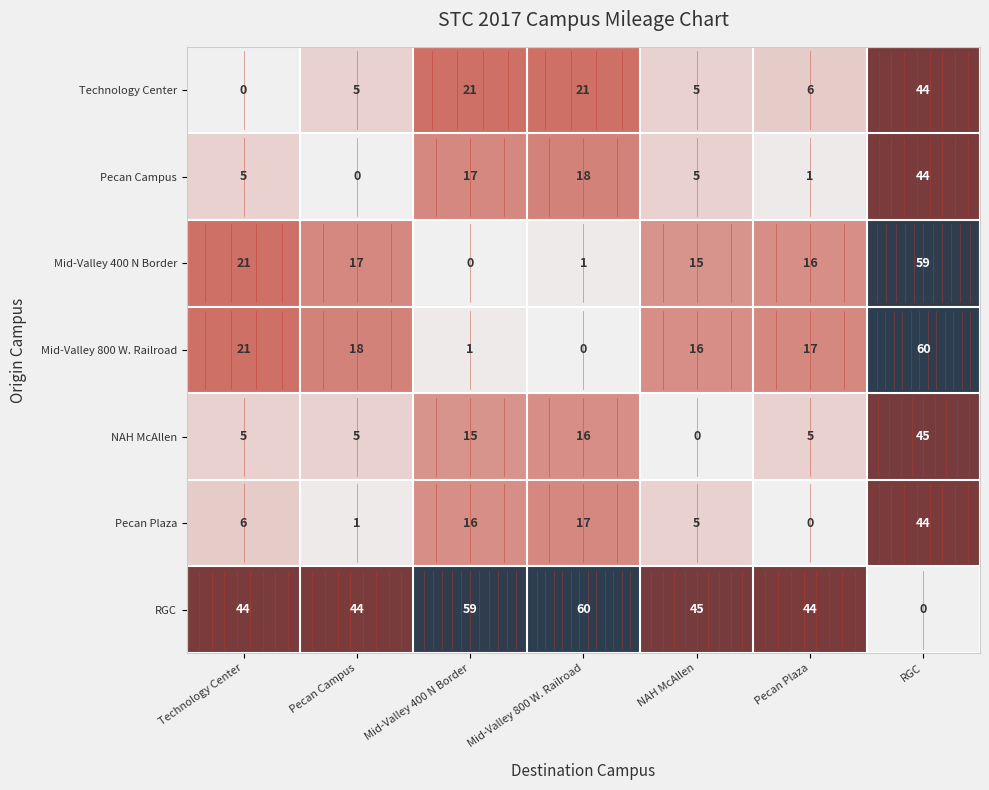

What is the average value of the Mid-Valley 400 N Border series?

18